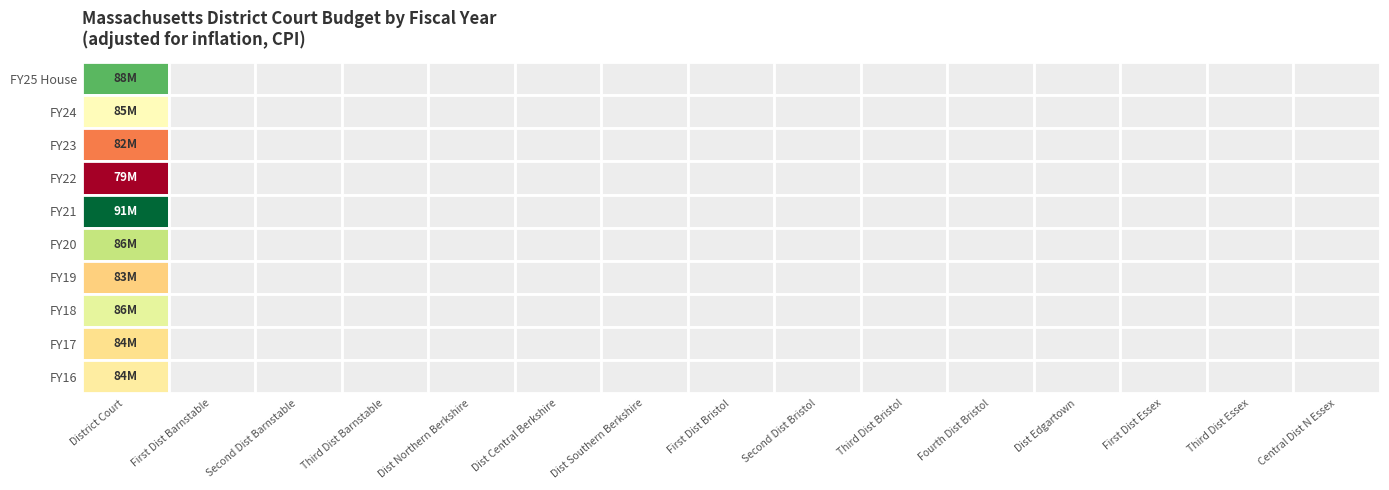

Reading left to right, what are all the values shown in this chart?

FY25 House: 0=88986631	1=0	2=0	3=0	4=0	5=0	6=0	7=0	8=0	9=0	10=0	11=0	12=0	13=0	14=0
FY24: 0=85202740	1=0	2=0	3=0	4=0	5=0	6=0	7=0	8=0	9=0	10=0	11=0	12=0	13=0	14=0
FY23: 0=82108115	1=0	2=0	3=0	4=0	5=0	6=0	7=0	8=0	9=0	10=0	11=0	12=0	13=0	14=0
FY22: 0=79482936	1=0	2=0	3=0	4=0	5=0	6=0	7=0	8=0	9=0	10=0	11=0	12=0	13=0	14=0
FY21: 0=91168107	1=0	2=0	3=0	4=0	5=0	6=0	7=0	8=0	9=0	10=0	11=0	12=0	13=0	14=0
FY20: 0=86924382	1=0	2=0	3=0	4=0	5=0	6=0	7=0	8=0	9=0	10=0	11=0	12=0	13=0	14=0
FY19: 0=83795517	1=0	2=0	3=0	4=0	5=0	6=0	7=0	8=0	9=0	10=0	11=0	12=0	13=0	14=0
FY18: 0=86080375	1=0	2=0	3=0	4=0	5=0	6=0	7=0	8=0	9=0	10=0	11=0	12=0	13=0	14=0
FY17: 0=84216422	1=0	2=0	3=0	4=0	5=0	6=0	7=0	8=0	9=0	10=0	11=0	12=0	13=0	14=0
FY16: 0=84676691	1=0	2=0	3=0	4=0	5=0	6=0	7=0	8=0	9=0	10=0	11=0	12=0	13=0	14=0